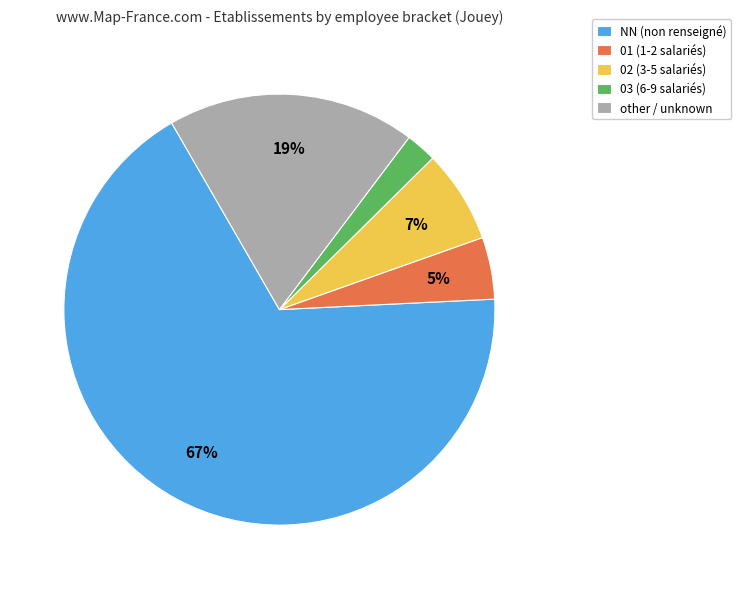

Which slice is the smallest?

03